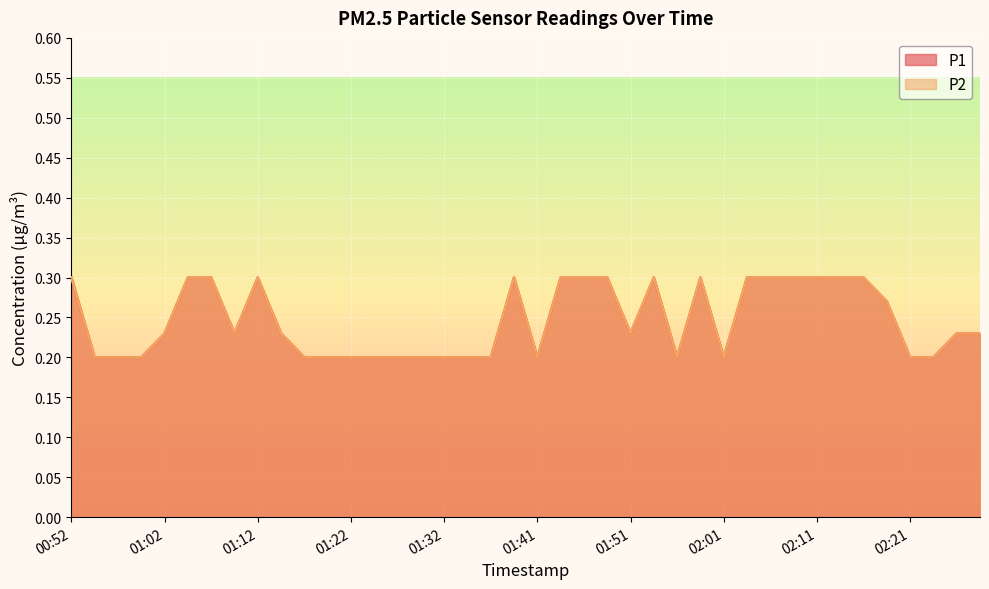

What is the sum of all P2 values?

9.8